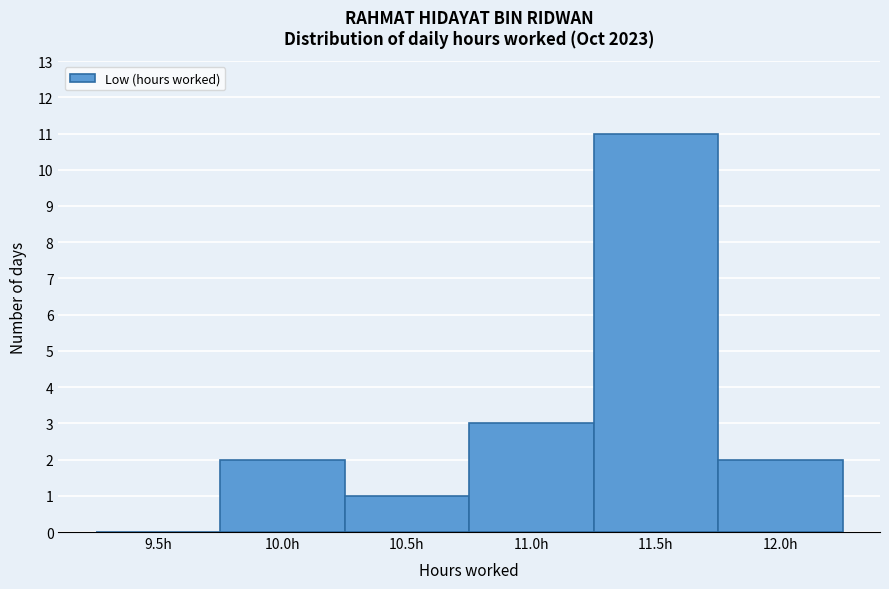

Reading right to left, transcribe all the data shown in this chart.

12.0h=2	11.5h=11	11.0h=3	10.5h=1	10.0h=2	9.5h=0